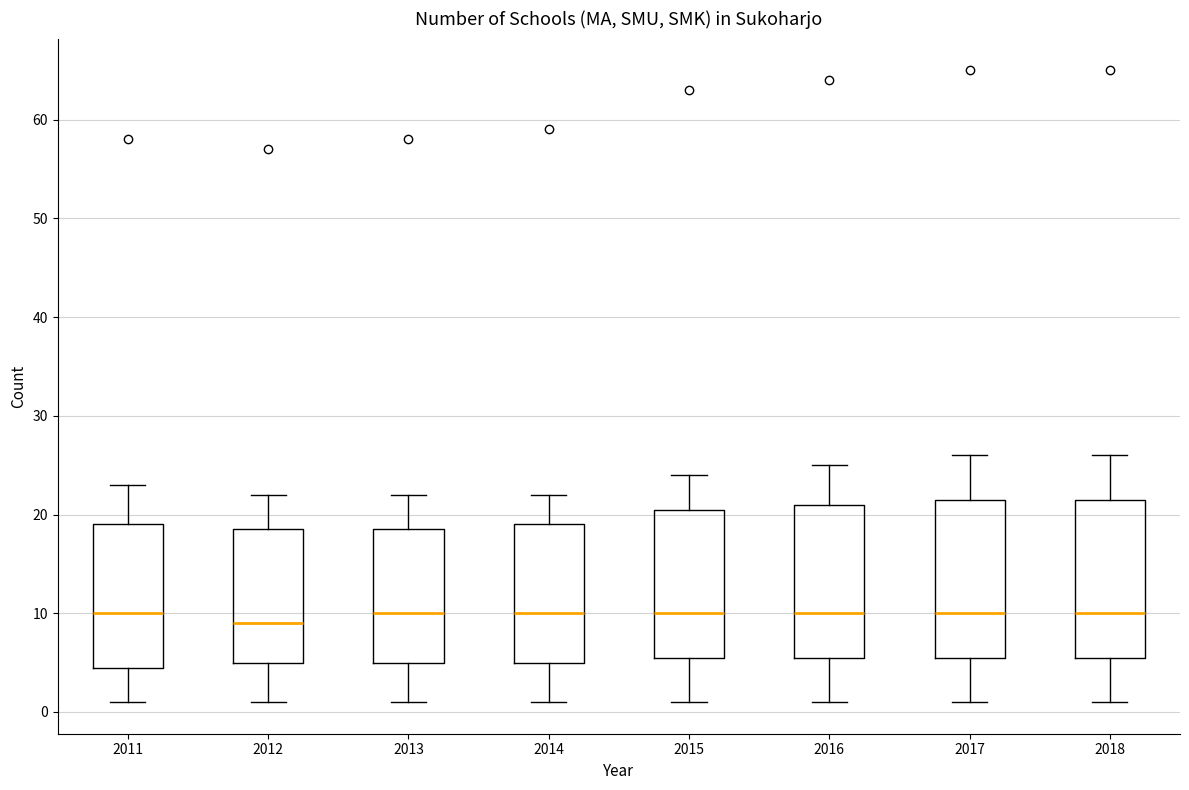

Reading left to right, read every box against the y-axis: the position of its median line, the range the box covers, and the ends of its whiskers. The values are not printed on the chart, so give them approximately, as read against the axis.

2011: median 10, box 5 to 19, whiskers 1 to 23
2012: median 9, box 5 to 19, whiskers 1 to 22
2013: median 10, box 5 to 19, whiskers 1 to 22
2014: median 10, box 5 to 19, whiskers 1 to 22
2015: median 10, box 6 to 21, whiskers 1 to 24
2016: median 10, box 6 to 21, whiskers 1 to 25
2017: median 10, box 6 to 22, whiskers 1 to 26
2018: median 10, box 6 to 22, whiskers 1 to 26